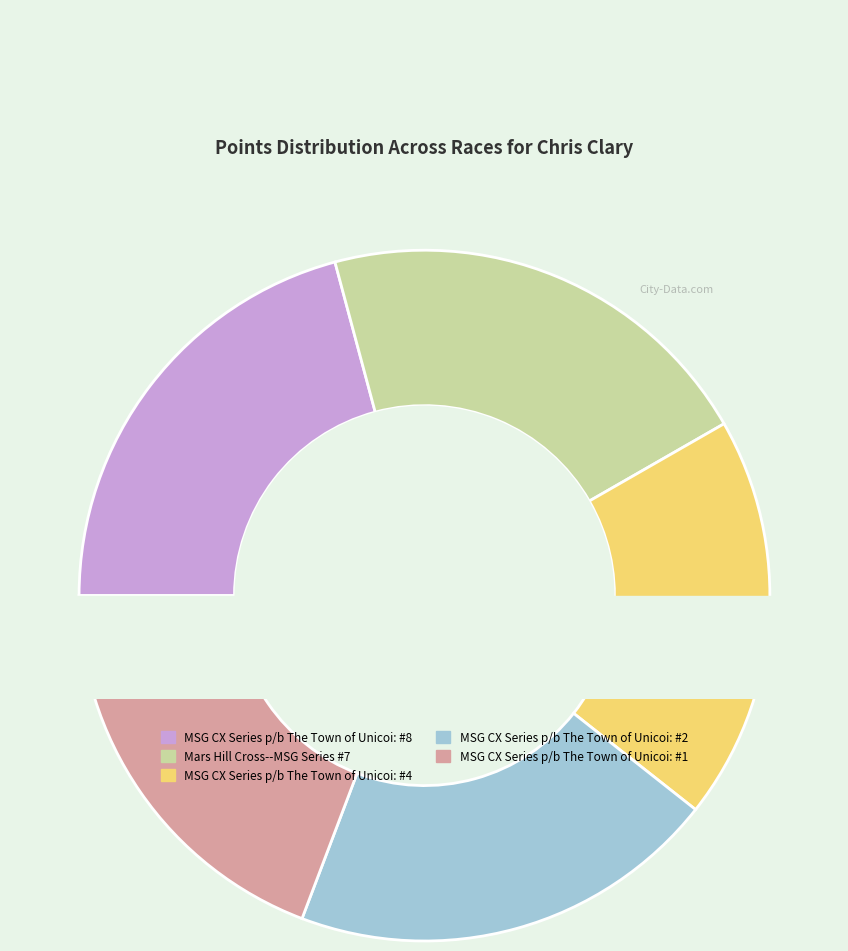

Is there a majority slice in this chart?

No